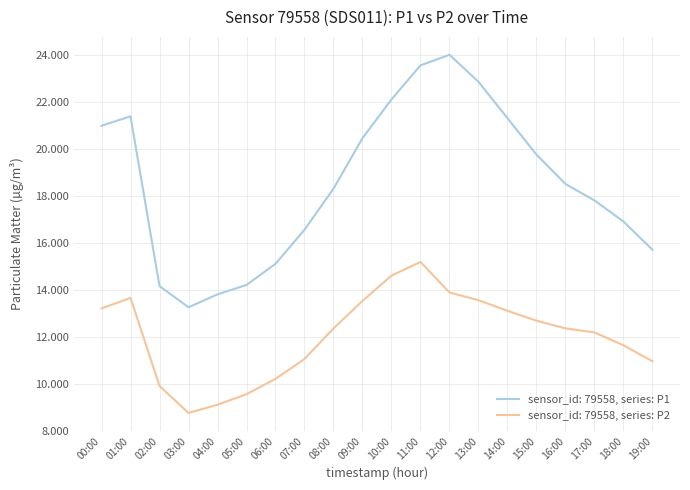

Is the value of sensor_id: 79558, series: P1 at 06:00 greater than the value of sensor_id: 79558, series: P2 at 12:00?

Yes